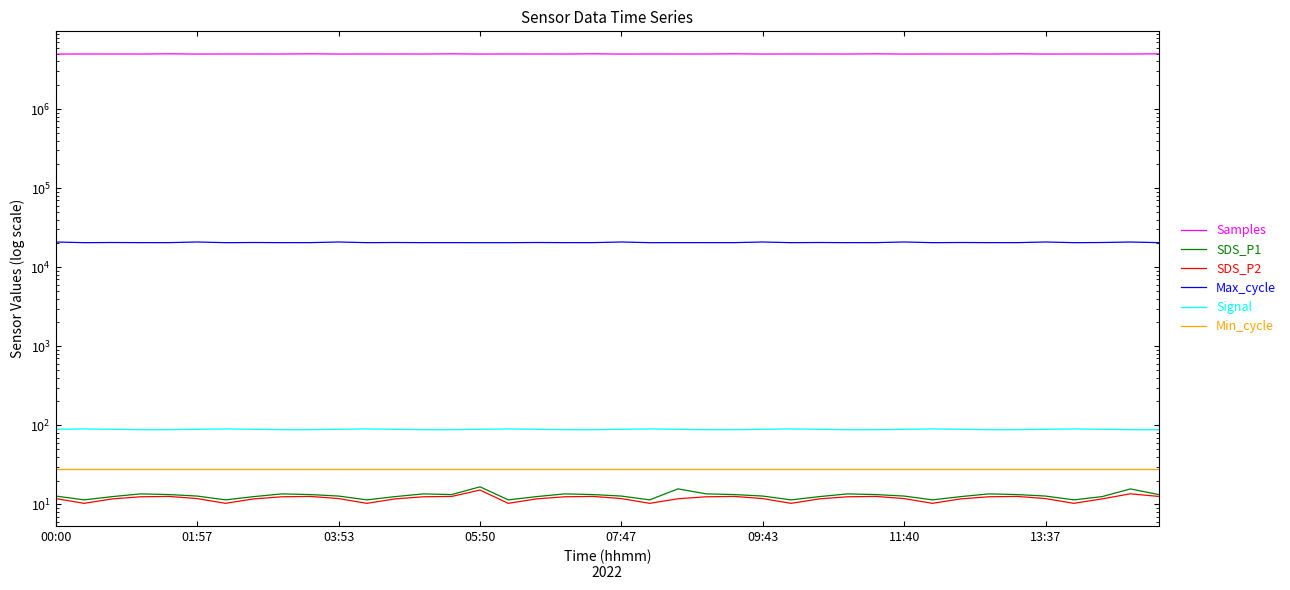

True or false: Signal has more than 0 interior local peaks.

True